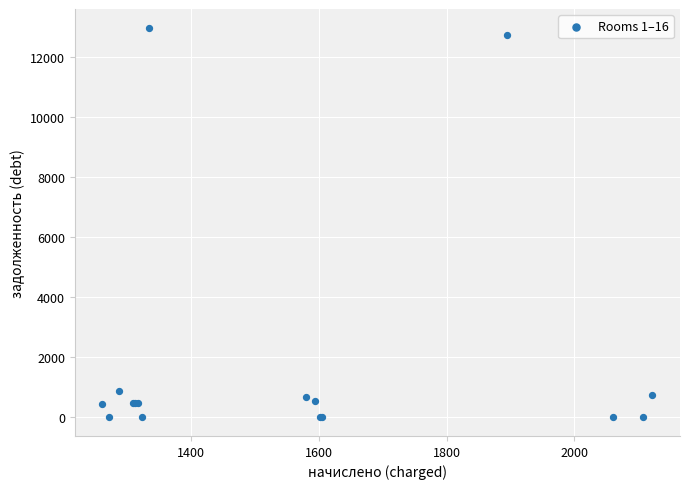

What Y value in the scatter plot is closest to 6468?

857.8